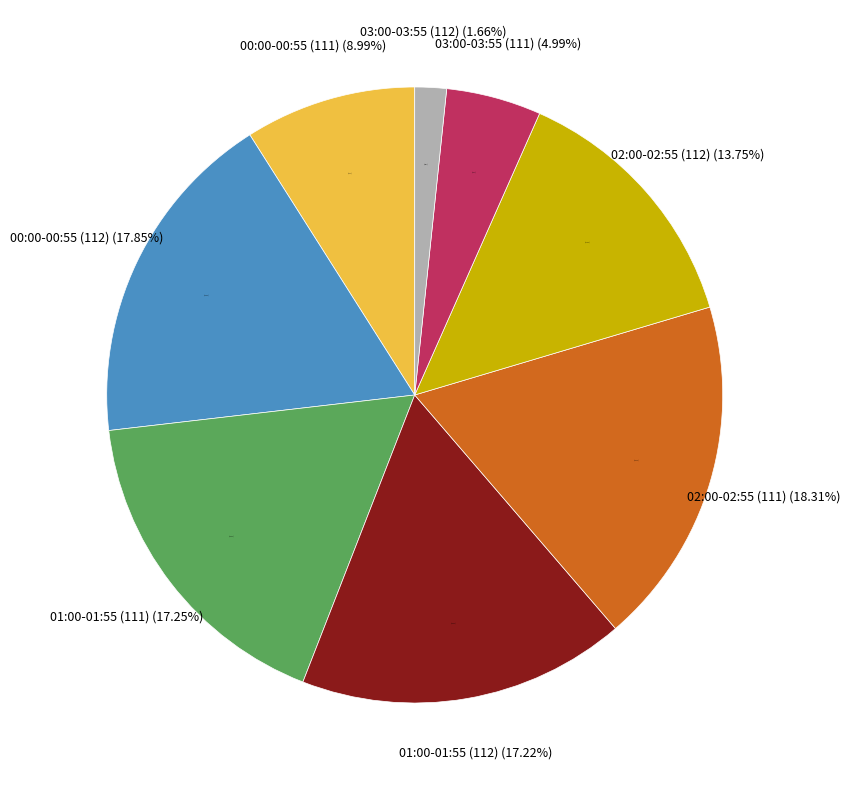

True or false: 112 accounts for 15% of the total.

False